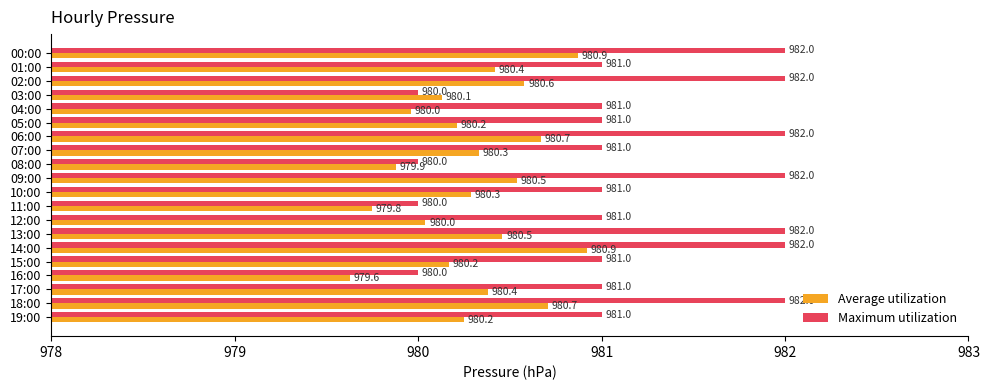

Which series has the largest range (max minus min)?

Maximum utilization